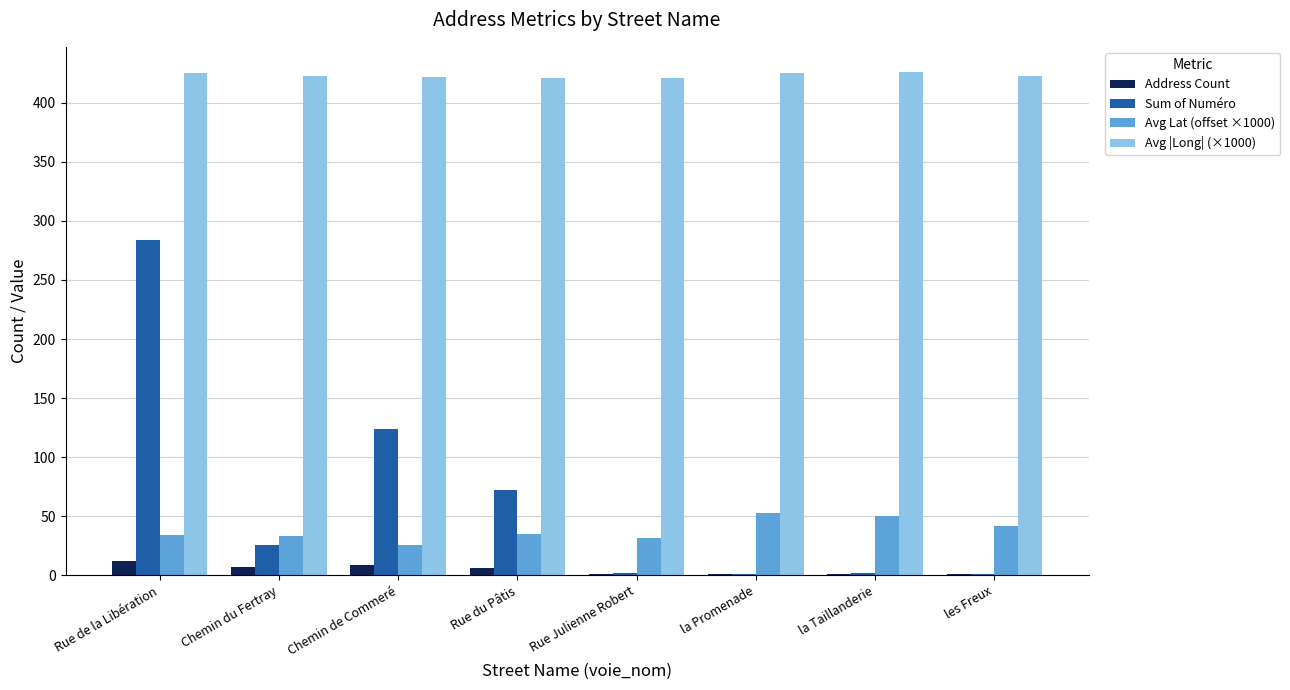

At which label is Sum of Numéro closest to 142?

Chemin de Commeré